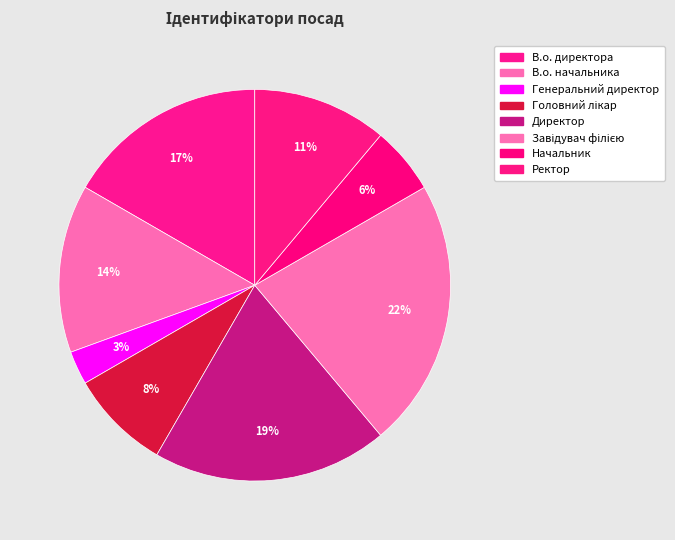

Which category has the biggest portion of the pie?

Завідувач філією